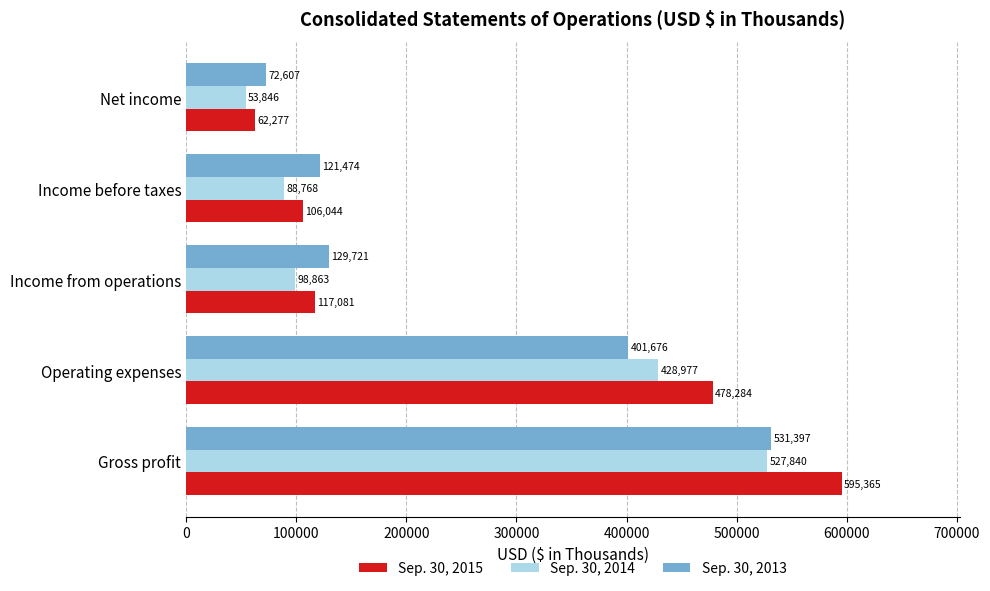

At how many categories does at least one series exceed 329469?

2